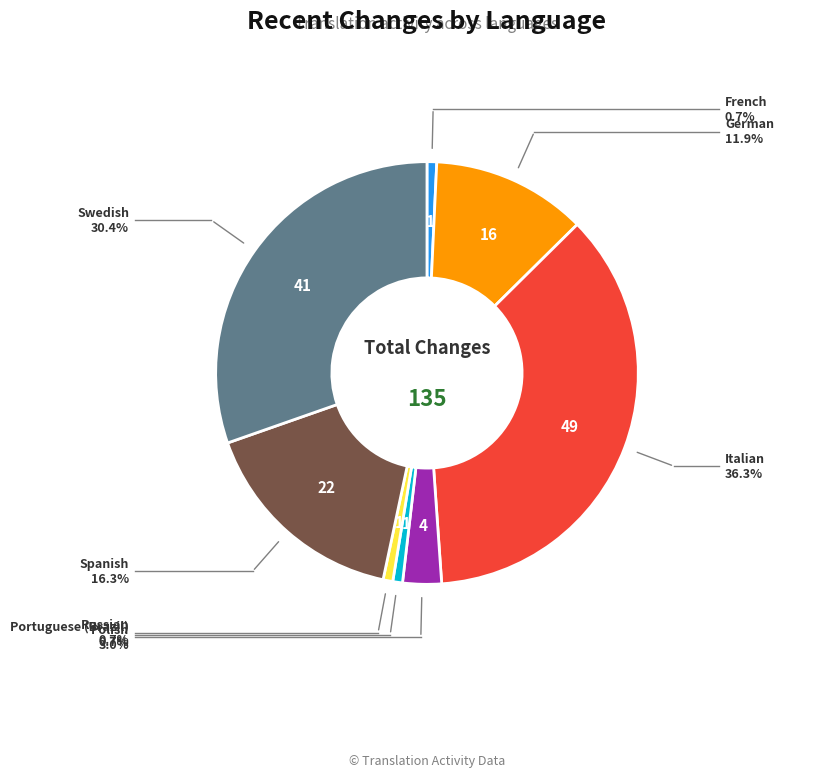

How many segments does this pie chart have?

8